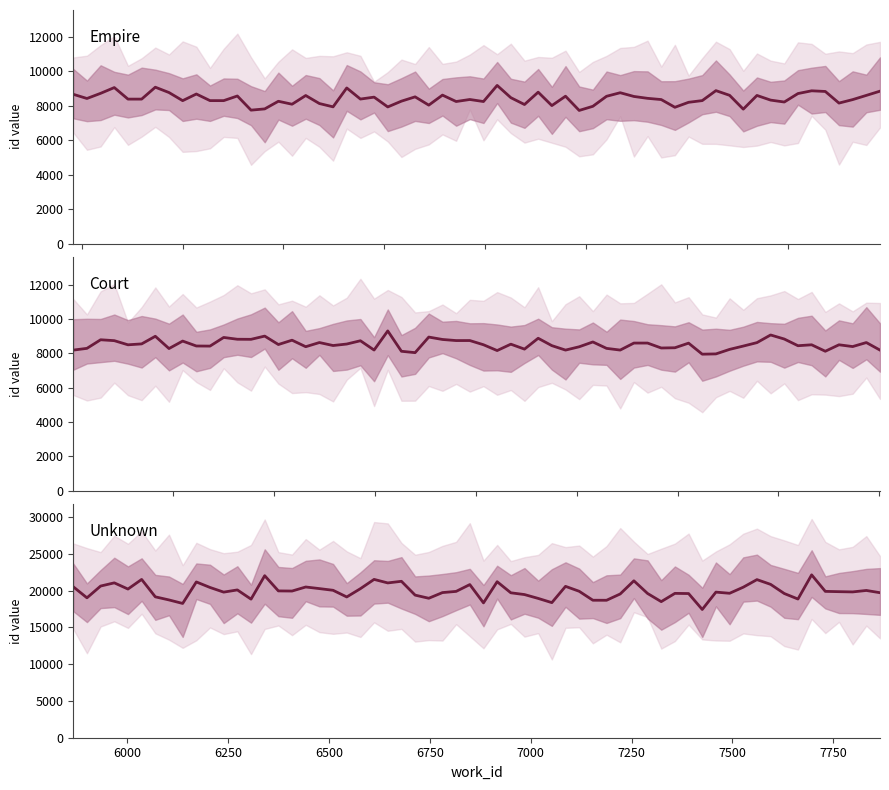

Is it true that the value at 3229 is 12092?

False